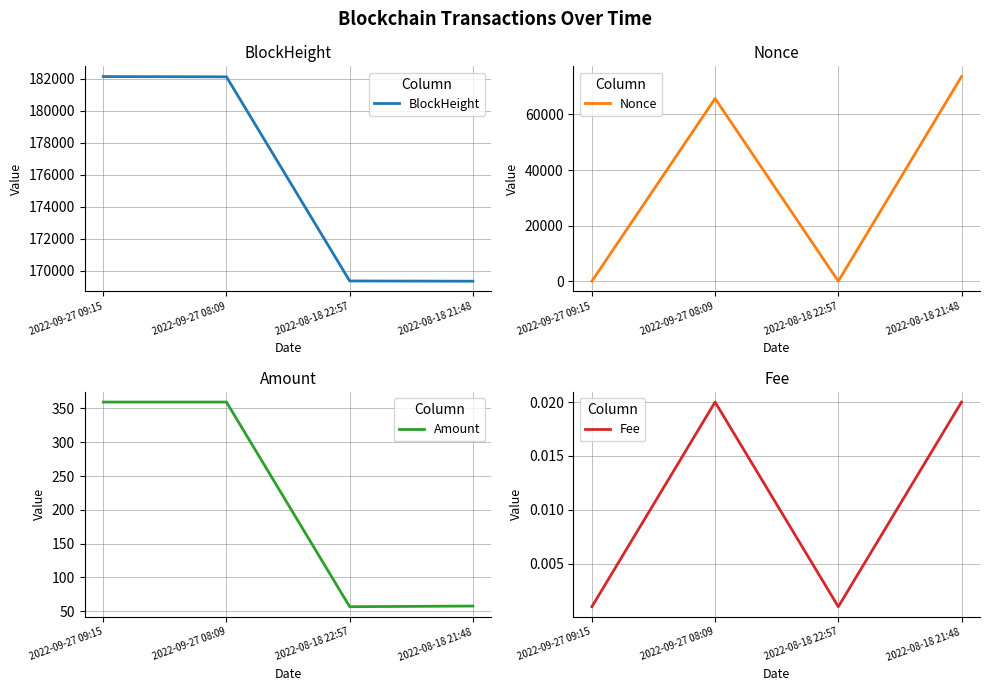

How many data points in Amount are above 359?

2